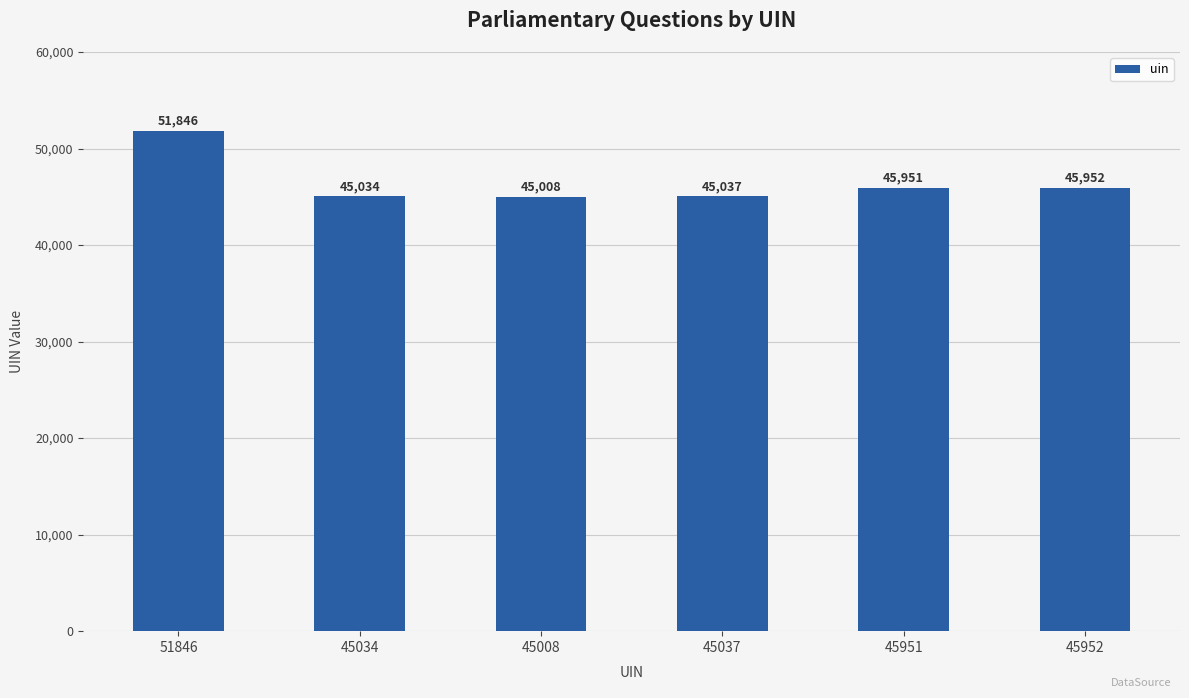

What is the change in value from 51846 to 45951?

-5895